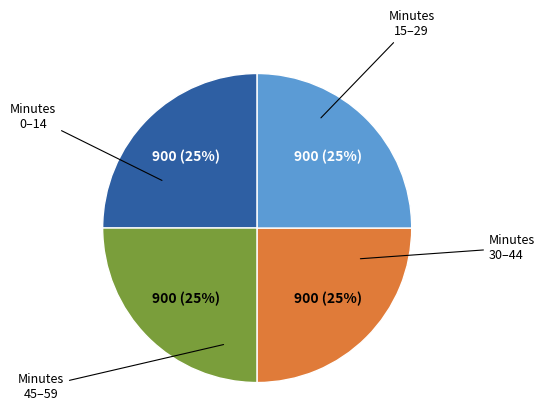

To the nearest percent, what is the average slice percentage?

25%